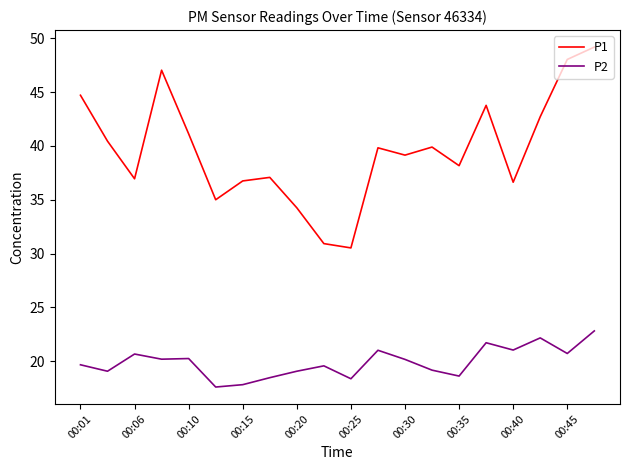

What is the highest value of the P2 series?

22.8